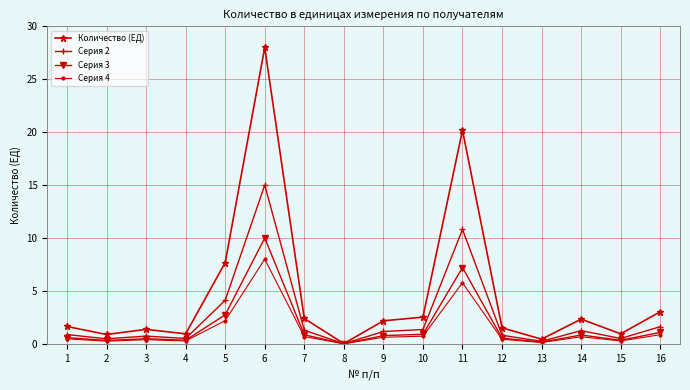

How many lines are shown in the chart?

4